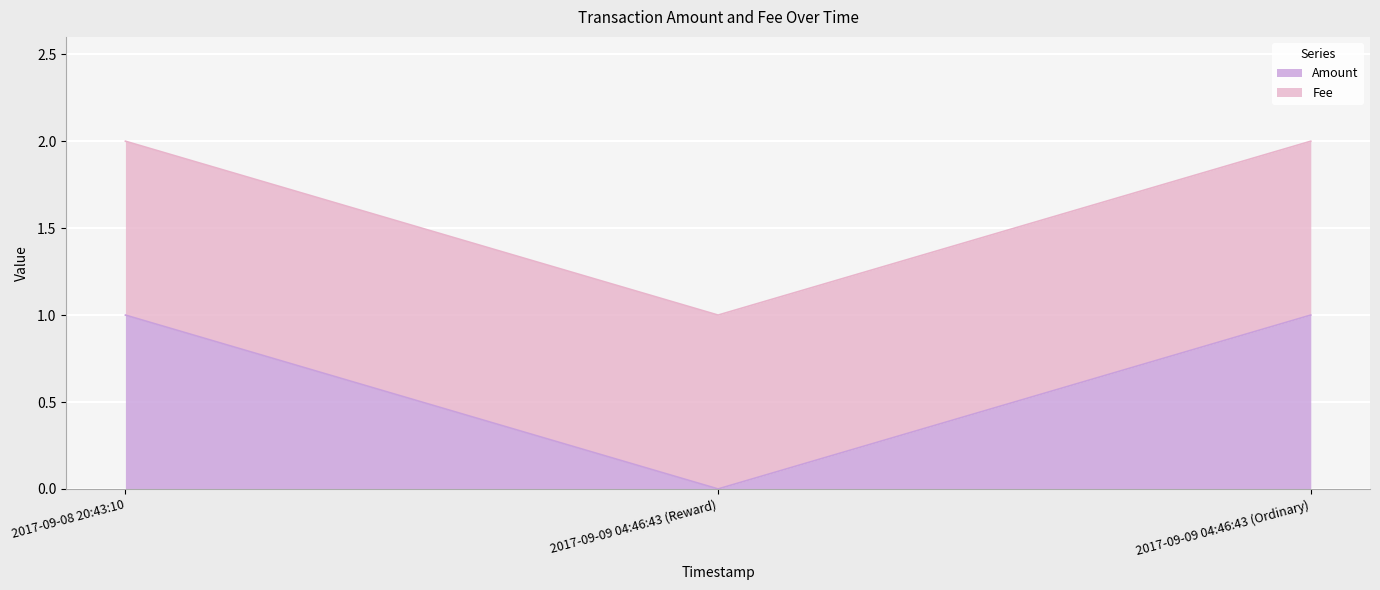

True or false: the data shows 0 at 2017-09-09 04:46:43 (Reward).

False